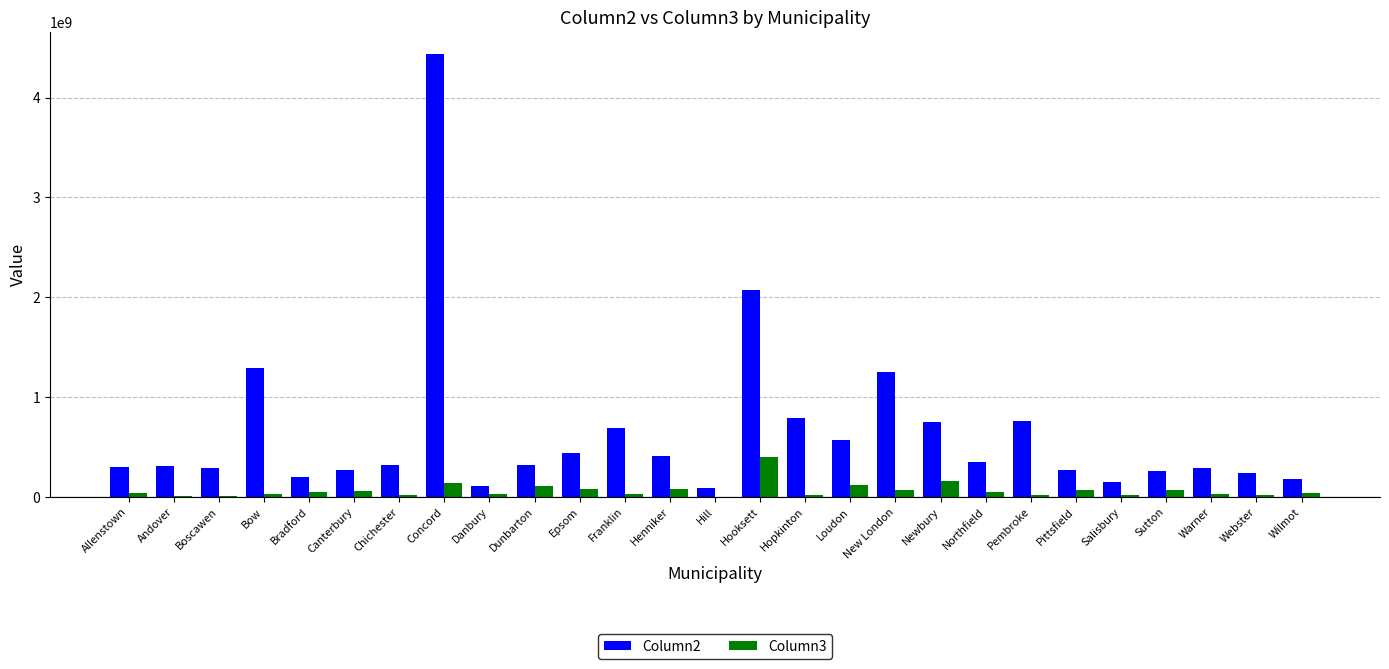

Which series has the widest spread of values?

Column2